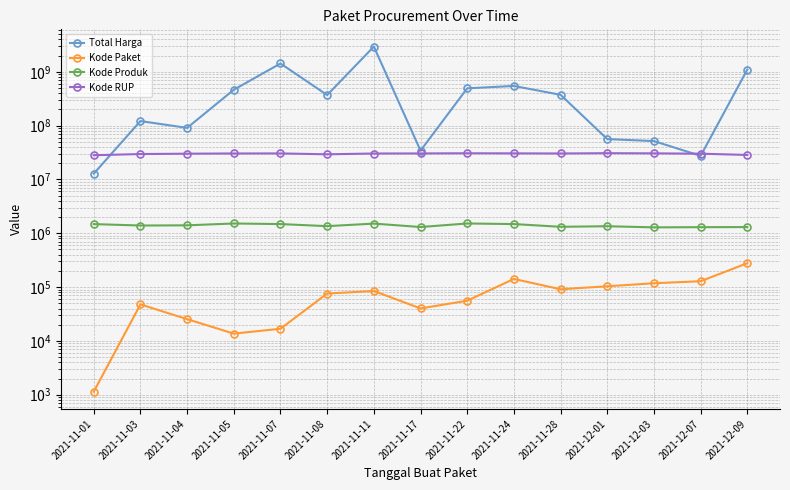

Which series has the largest total across all categories?

Total Harga